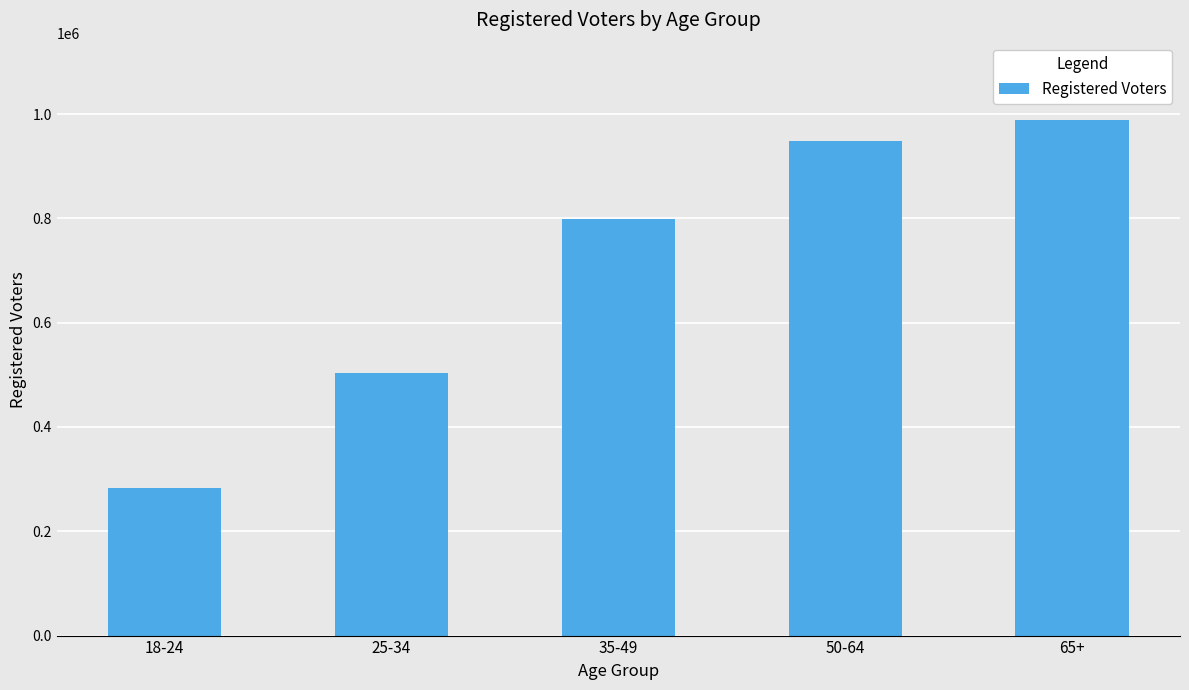

The chart shows a value of 948518 at 50-64. True or false?

True